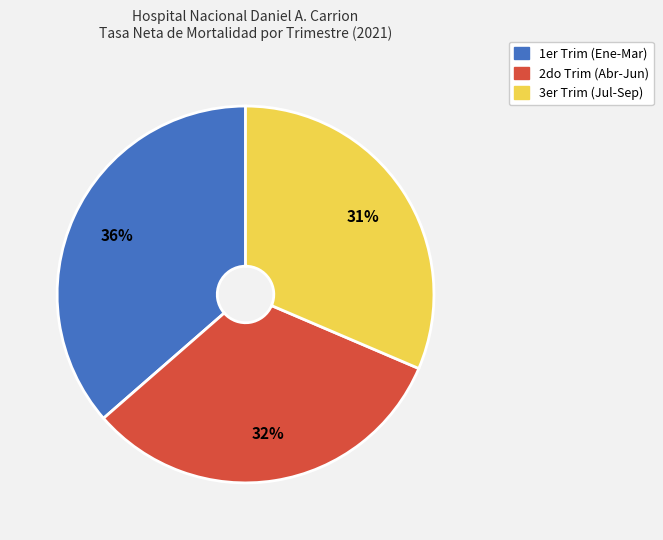

To the nearest percent, what is the difference between the largest and smallest slice percentages?

5%